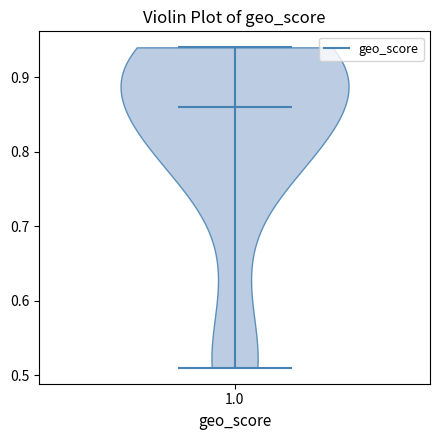

Read this violin plot against the y-axis: where its median line is, and the lowest and highest points the violin reaches. The values are not printed on the chart, so give them approximately, as read against the axis.

median line 0.86, lowest point 0.51, highest point 0.94